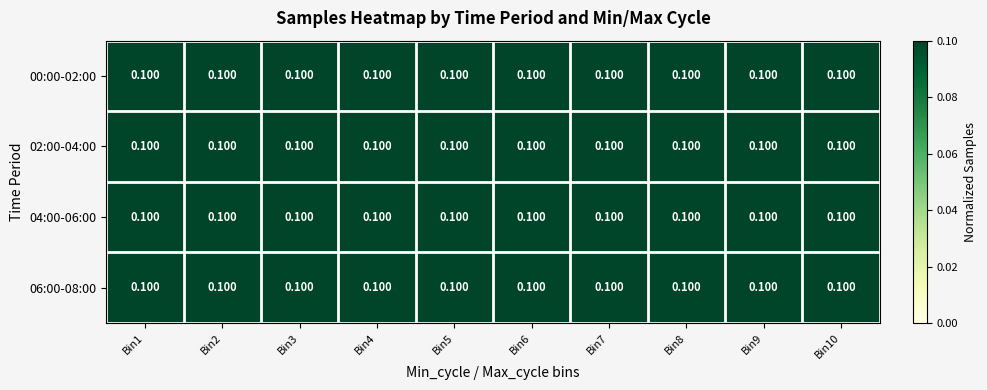

What is the maximum value for 00:00-02:00?

0.1